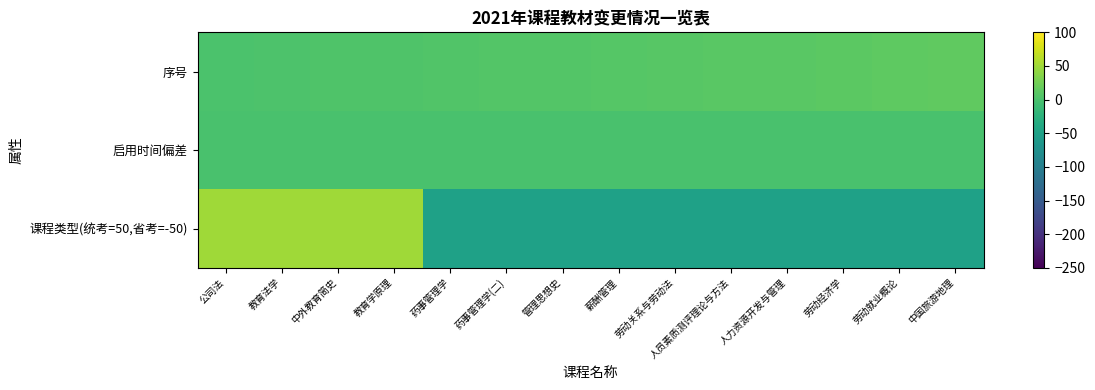

Reading right to left, extract all data points from this chart.

序号: 中国旅游地理=14	劳动就业概论=13	劳动经济学=12	人力资源开发与管理=11	人员素质测评理论与方法=10	劳动关系与劳动法=9	薪酬管理=8	管理思想史=7	药事管理学(二)=6	药事管理学=5	教育学原理=4	中外教育简史=3	教育法学=2	公司法=1
启用时间偏差: 中国旅游地理=0	劳动就业概论=0	劳动经济学=0	人力资源开发与管理=0	人员素质测评理论与方法=0	劳动关系与劳动法=0	薪酬管理=0	管理思想史=0	药事管理学(二)=0	药事管理学=0	教育学原理=0	中外教育简史=0	教育法学=0	公司法=0
课程类型(统考=50,省考=-50): 中国旅游地理=-50	劳动就业概论=-50	劳动经济学=-50	人力资源开发与管理=-50	人员素质测评理论与方法=-50	劳动关系与劳动法=-50	薪酬管理=-50	管理思想史=-50	药事管理学(二)=-50	药事管理学=-50	教育学原理=50	中外教育简史=50	教育法学=50	公司法=50